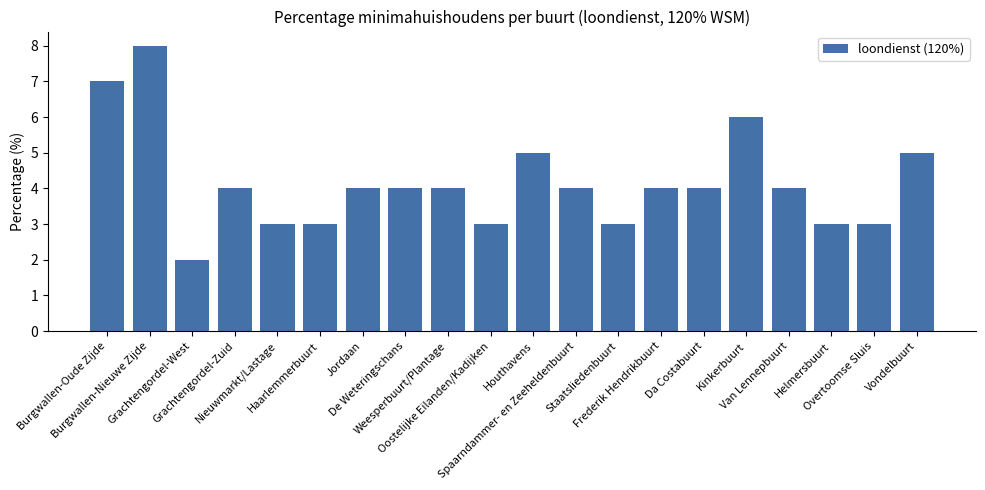

What is the label of the 11th bar from the left?

Houthavens